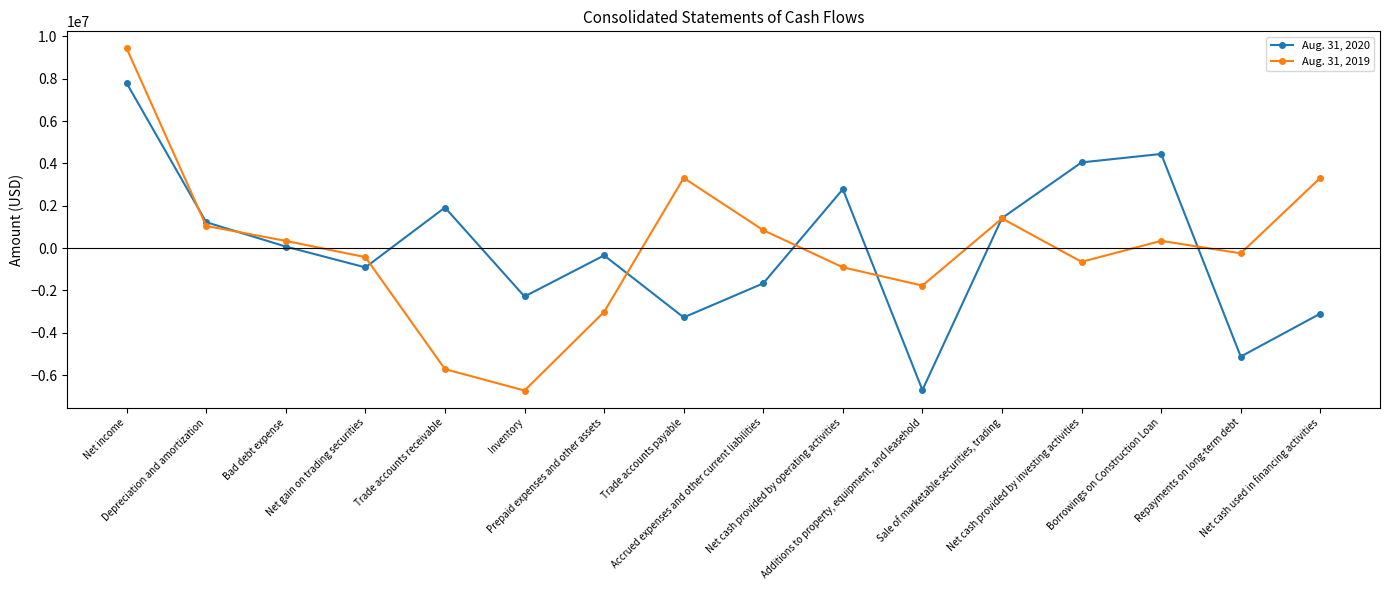

How many series are shown in this chart?

2